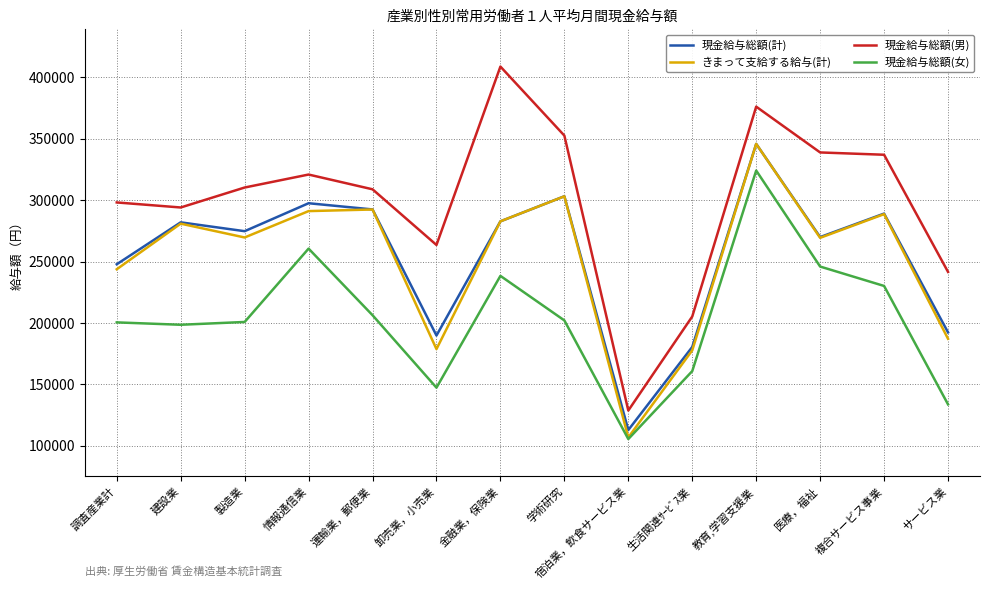

True or false: 現金給与総額(計) and 現金給与総額(女) intersect in this chart.

False